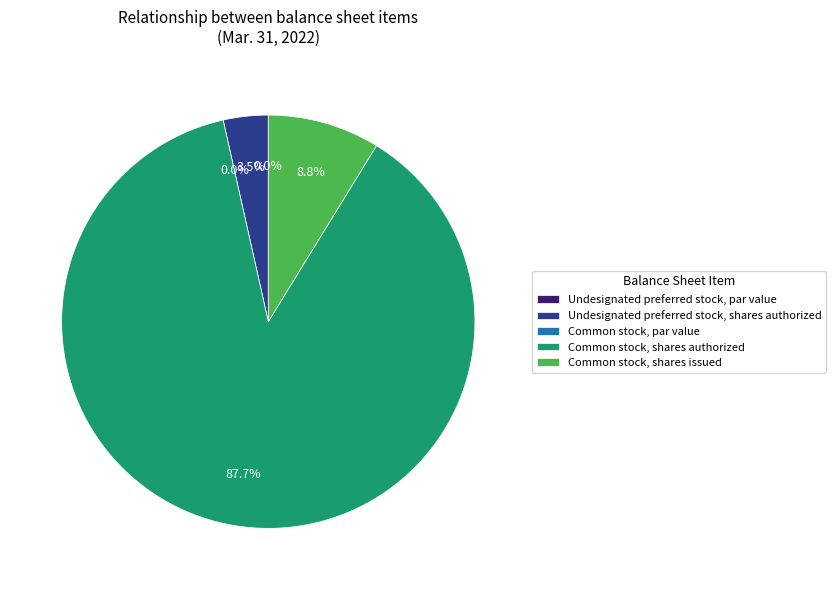

To the nearest percent, what is the difference between the largest and smallest slice percentages?

88%